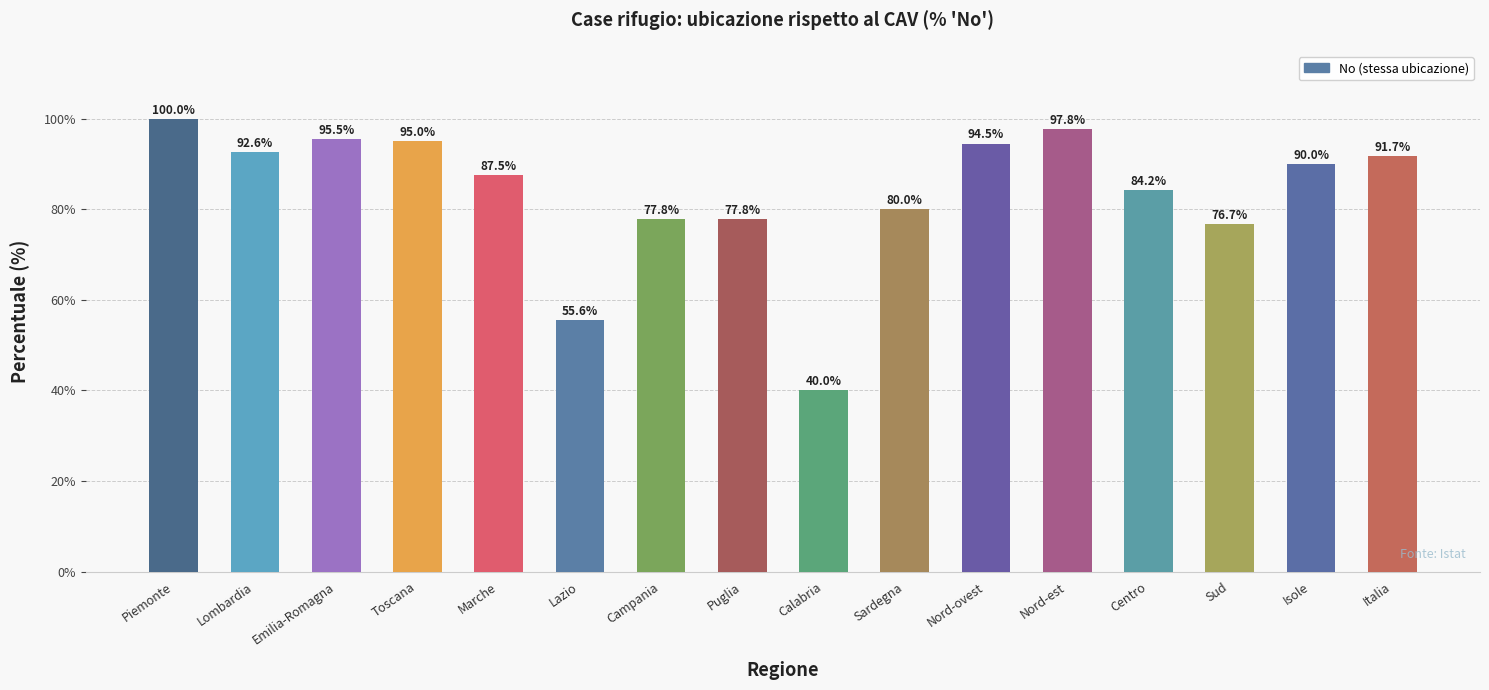

At which category does the chart reach its minimum across all series?

Calabria